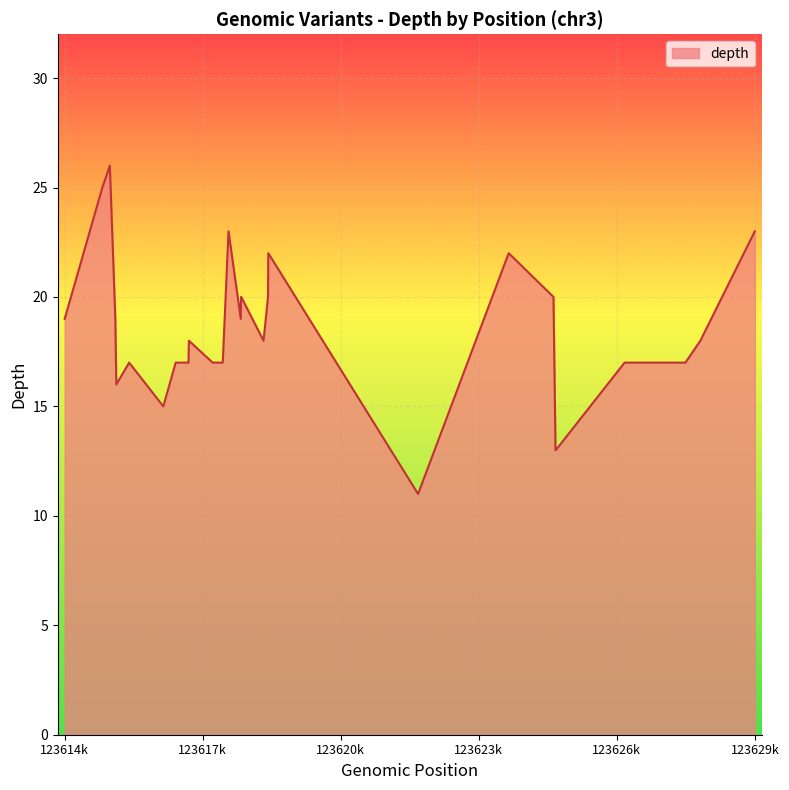

What is the greatest value displayed?

26